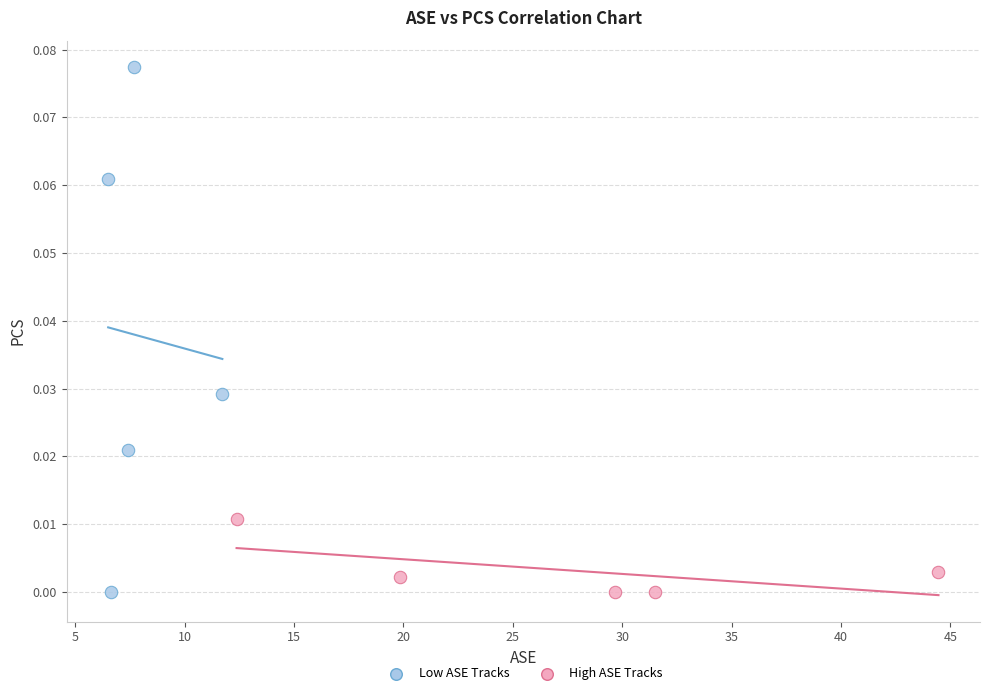

Which series has the largest Y range (max minus min)?

Low ASE Tracks